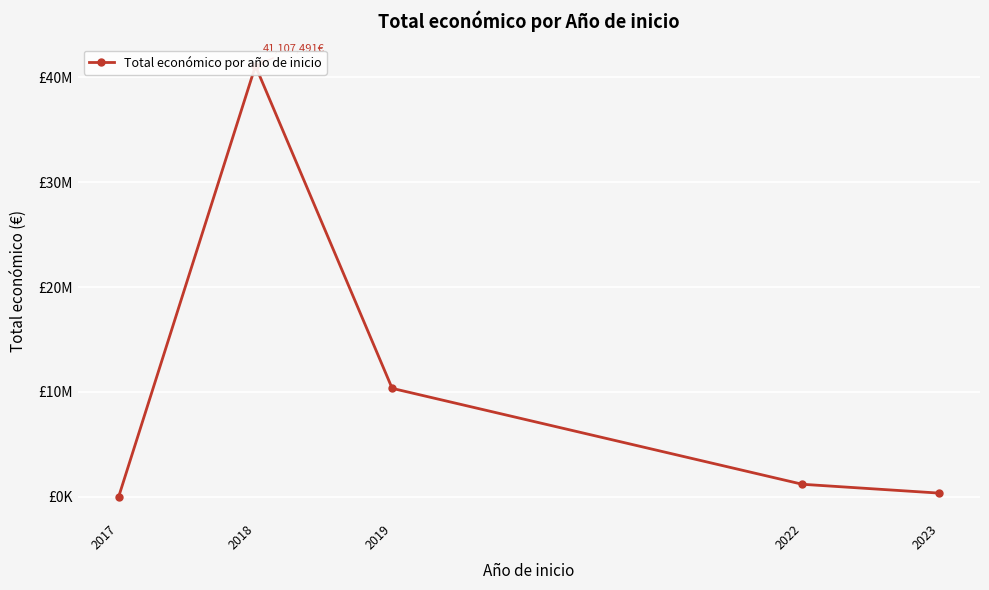

How many data points are less than 1195040?

2